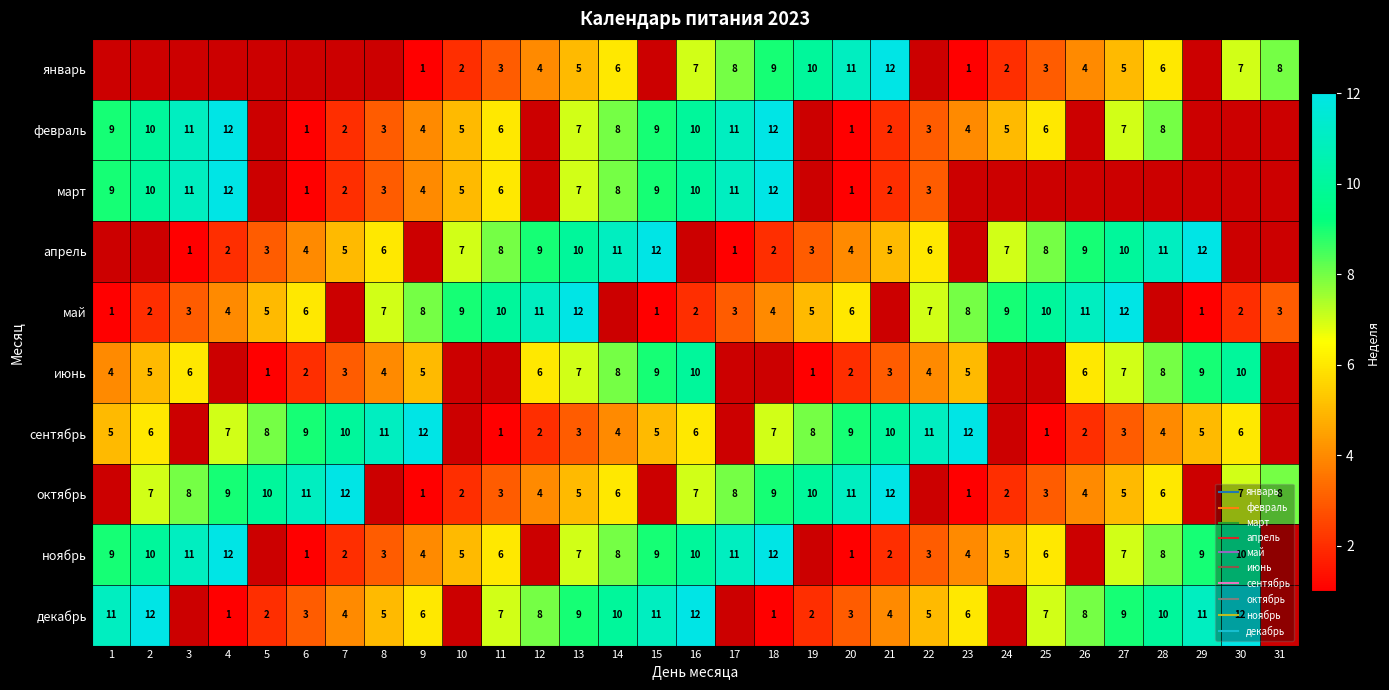

What is the highest value of the июнь series?

10.0